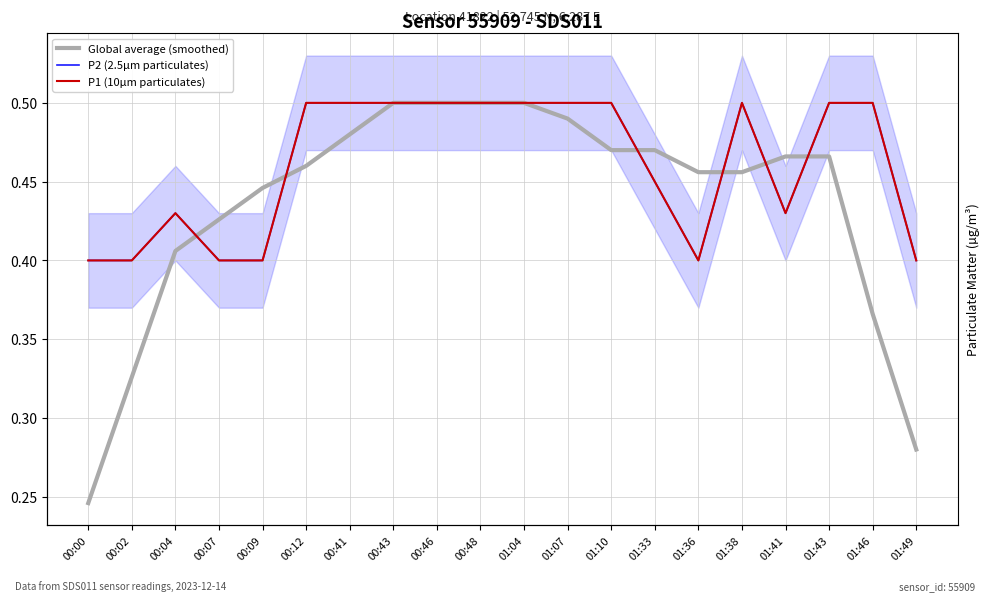

How many distinct data groups are displayed?

3